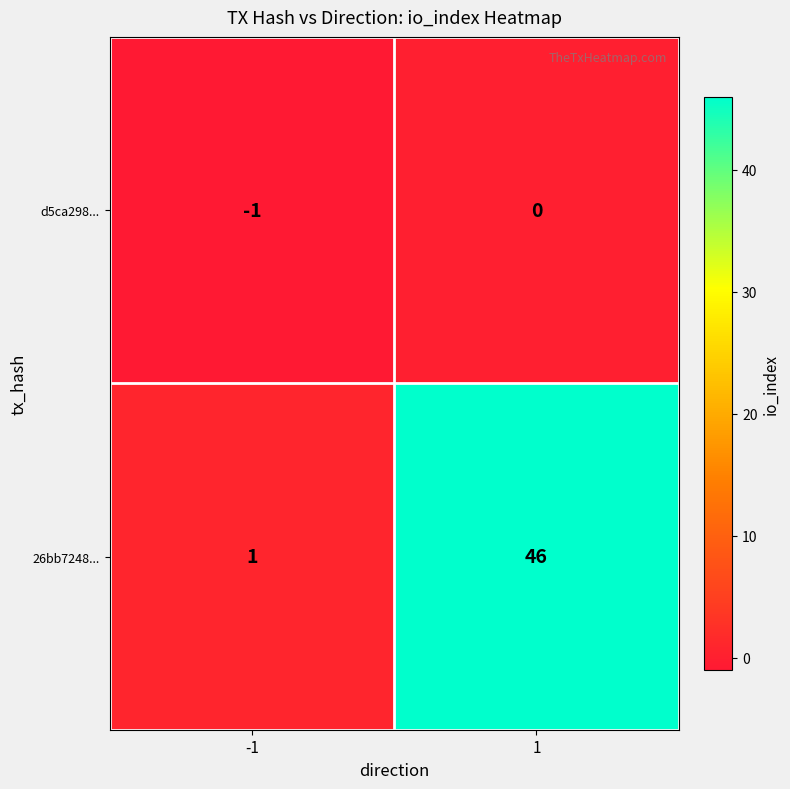

Rank the series by their average value, from lowest to highest.

d5ca298..., 26bb7248...